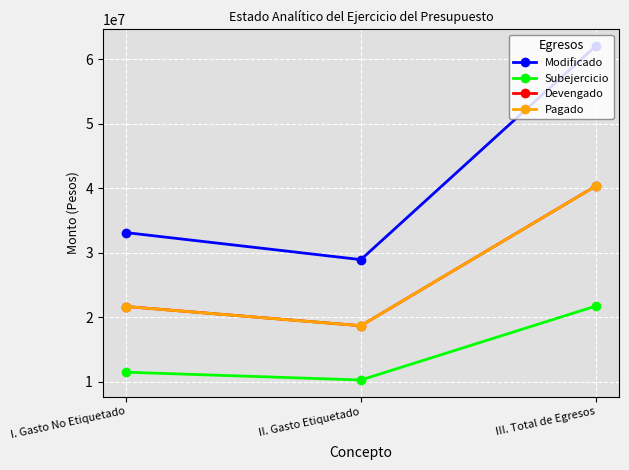

The Pagado series shows 29166307.0 at II. Gasto Etiquetado. True or false?

False